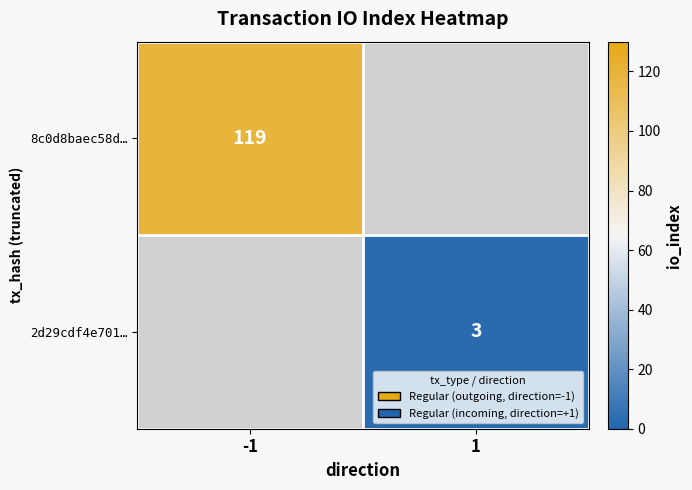

Is the value of 2d29cdf4e701… at 1 greater than the value of 8c0d8baec58d… at -1?

No